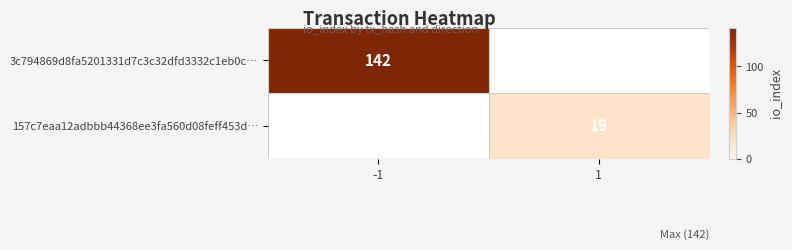

The value of 157c7eaa12adbbb44368ee3fa560d08feff453d… at 1 is 19. True or false?

True